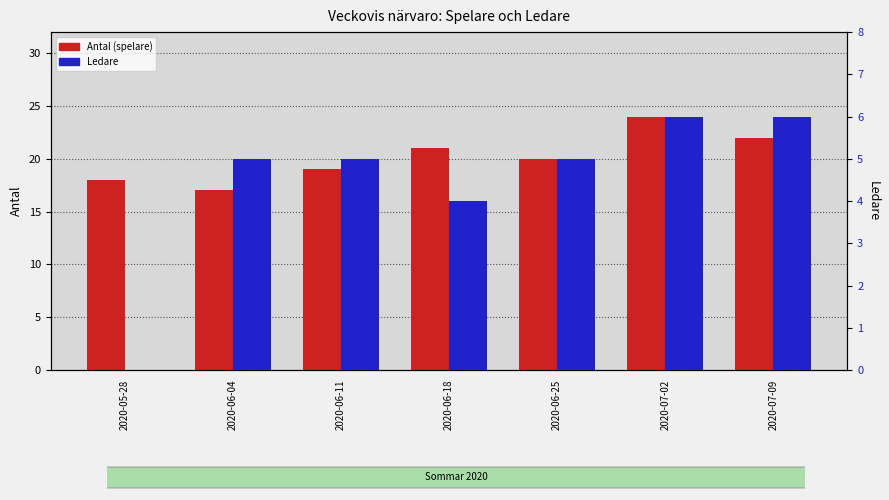

Which category has the highest value across all series?

2020-07-02